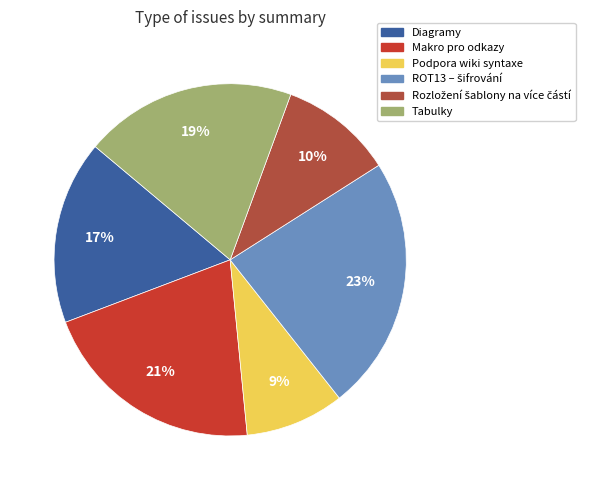

Count the number of slices in the pie.

6